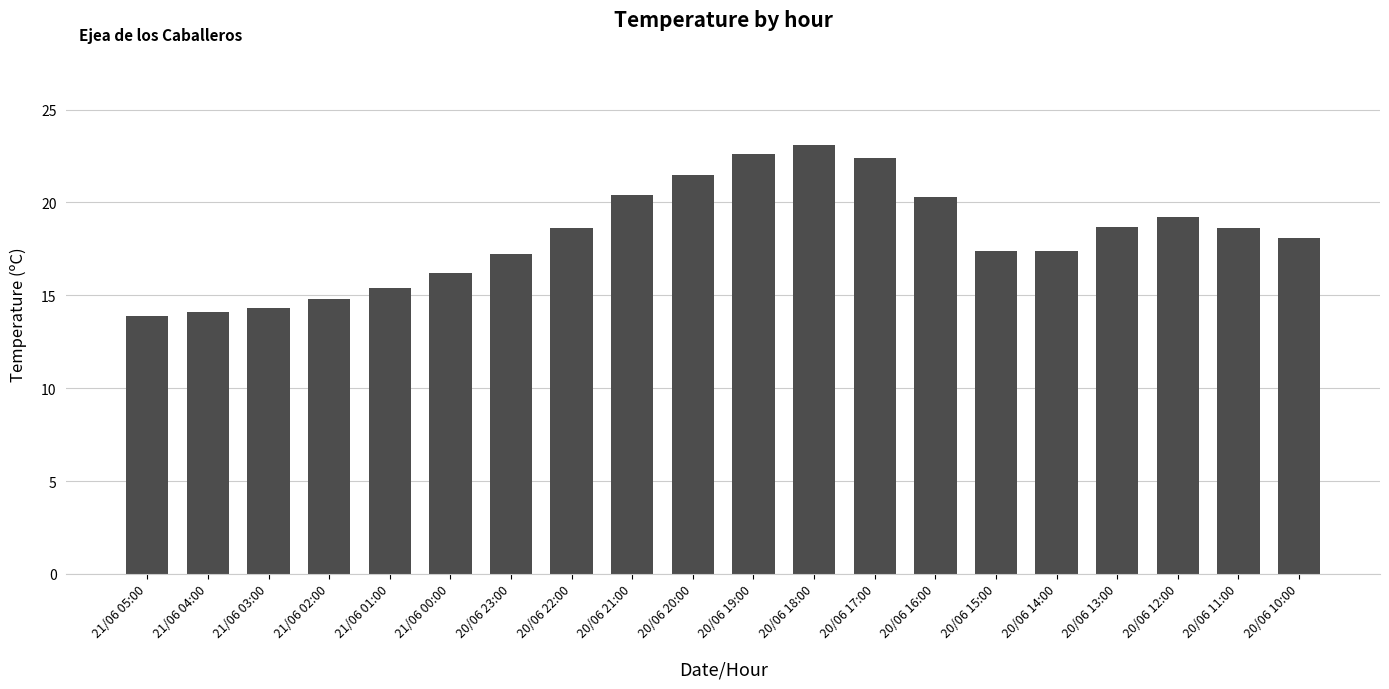

How many data points does each series have?

20